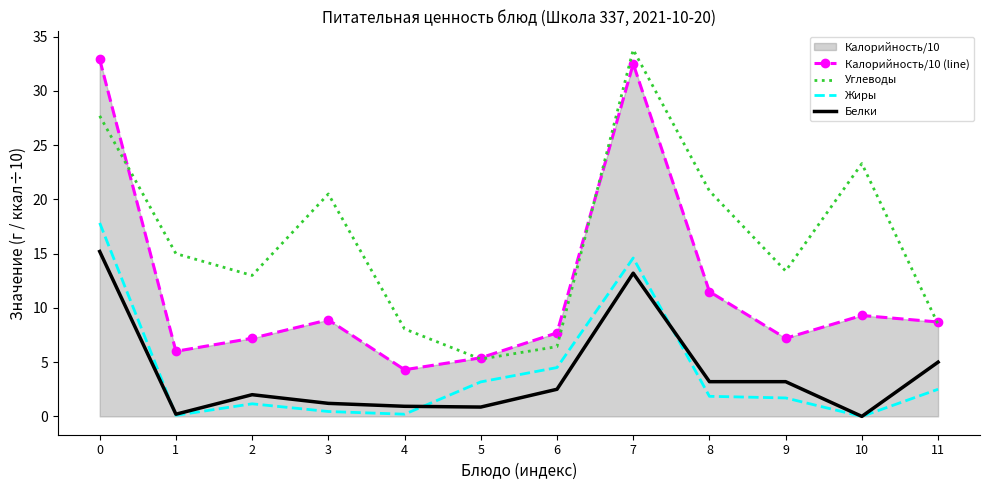

Reading right to left, extract all data points from this chart.

Калорийность/10 (line): 11=8.7	10=9.3	9=7.2	8=11.5	7=32.5	6=7.7	5=5.4	4=4.3	3=8.9	2=7.2	1=6.0	0=32.9
Углеводы: 11=8.5	10=23.3	9=13.4	8=20.8	7=33.8	6=6.4	5=5.3	4=8.1	3=20.5	2=13.0	1=15.0	0=27.7
Жиры: 11=2.5	10=0.0	9=1.7	8=1.9	7=14.6	6=4.5	5=3.2	4=0.2	3=0.5	2=1.2	1=0.1	0=17.8
Белки: 11=5.0	10=0.0	9=3.2	8=3.2	7=13.2	6=2.5	5=0.9	4=0.9	3=1.2	2=2.0	1=0.2	0=15.2